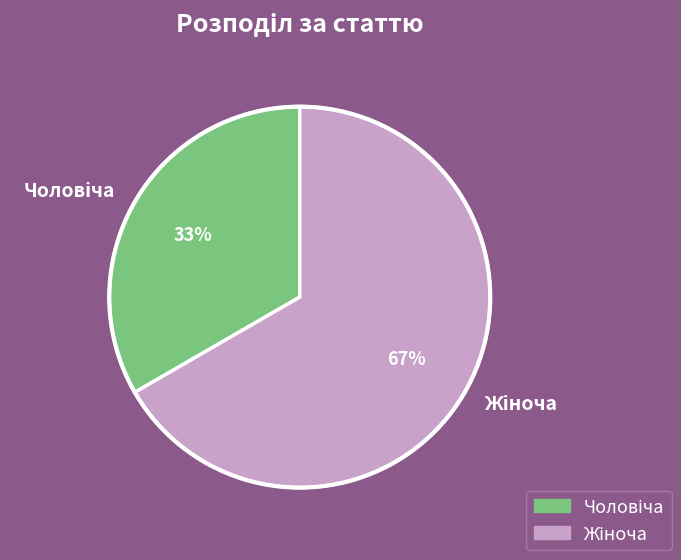

Is there any slice that represents more than half of the pie?

Yes